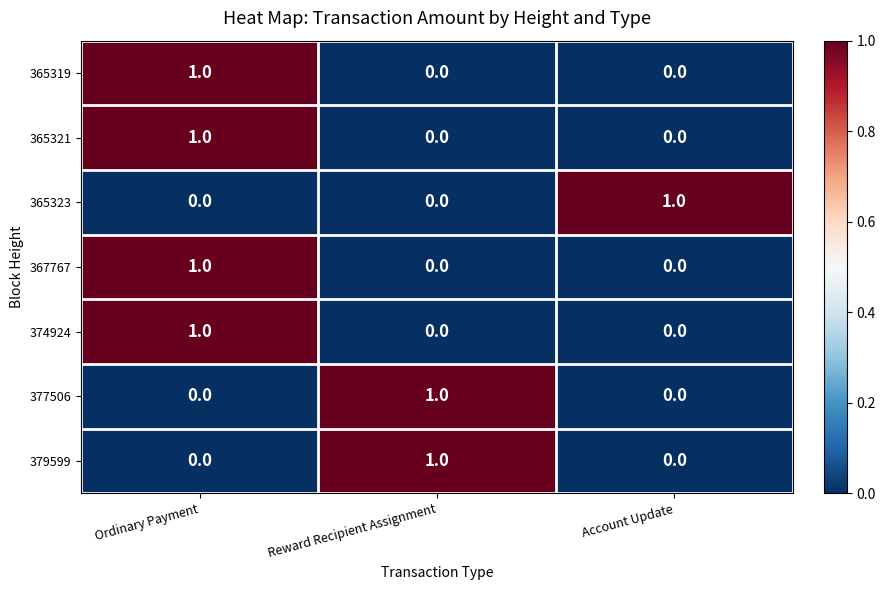

The value of 374924 at Ordinary Payment is 1. True or false?

True